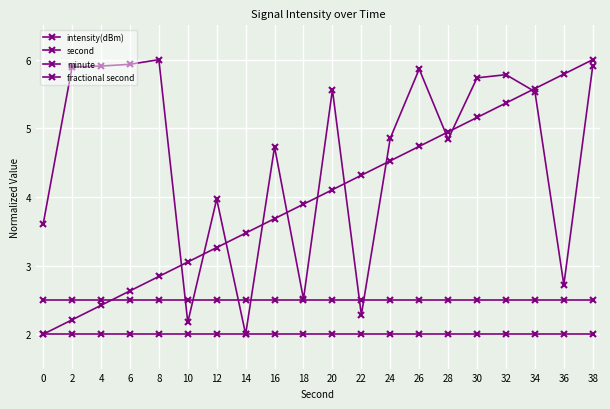

The fractional second series shows 3.9 at 4. True or false?

False